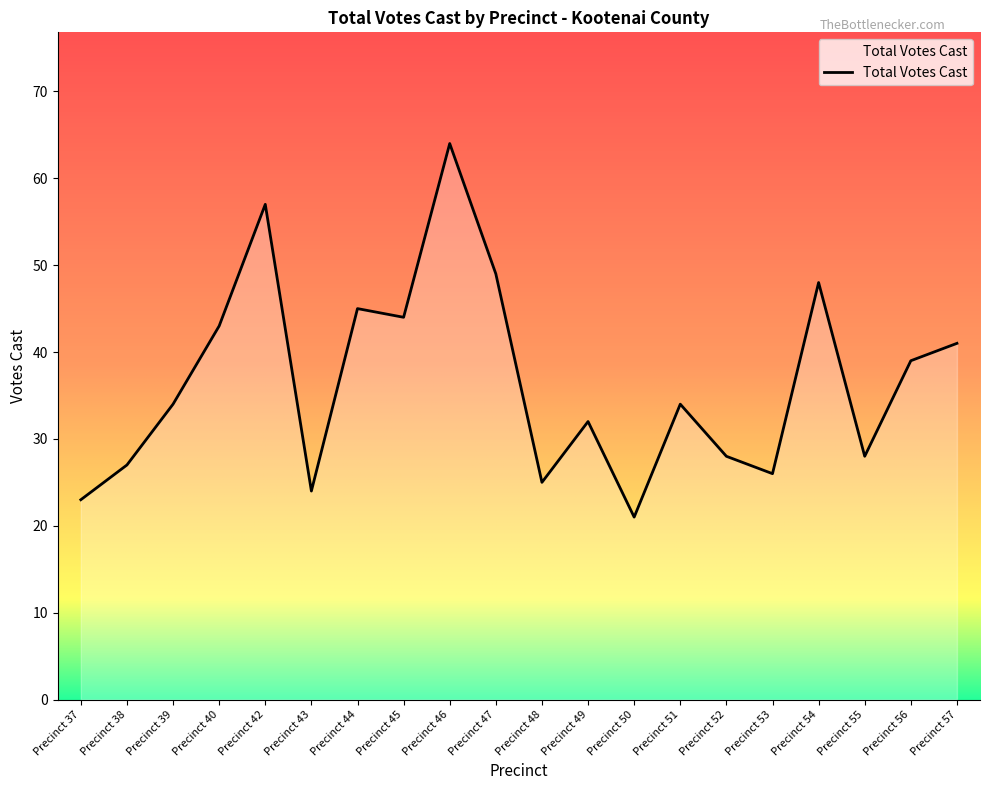

What is the difference between the maximum and minimum values?

43